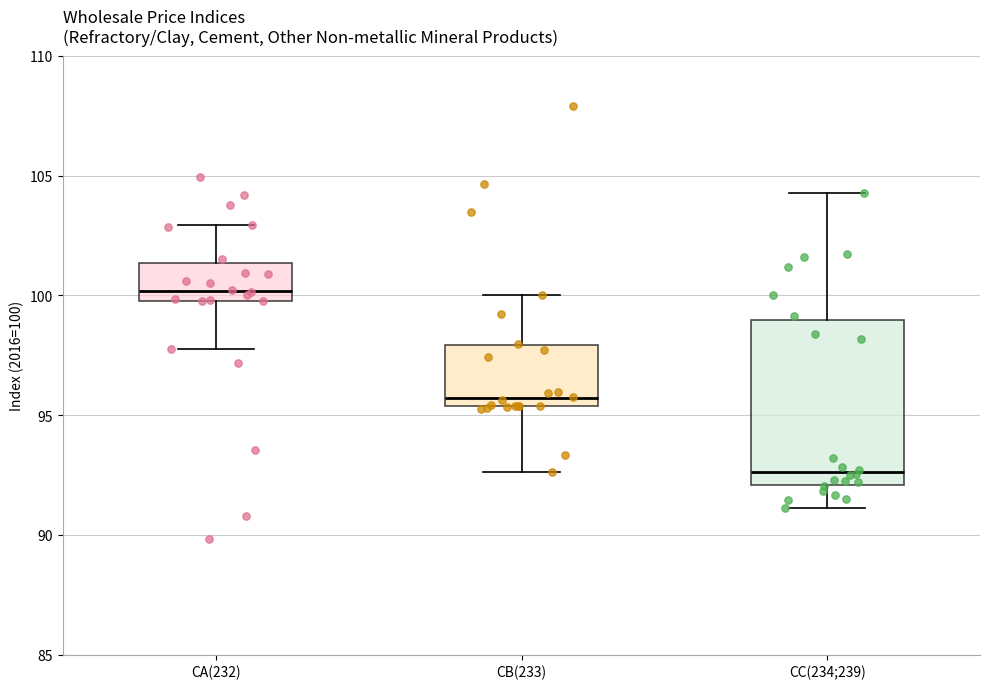

Which box's median line is the highest?

CA(232)